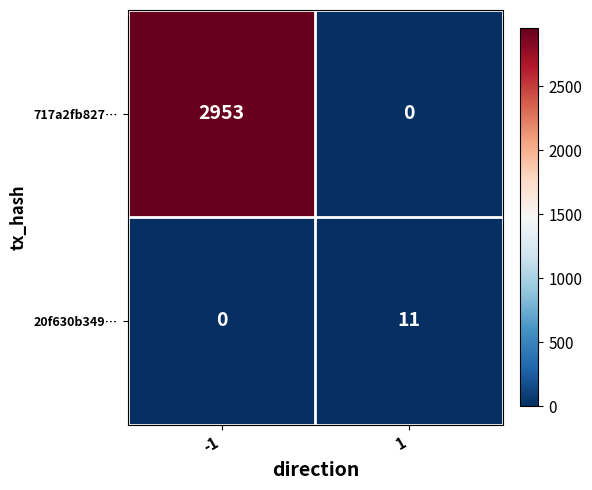

What is the greatest value displayed?

2953